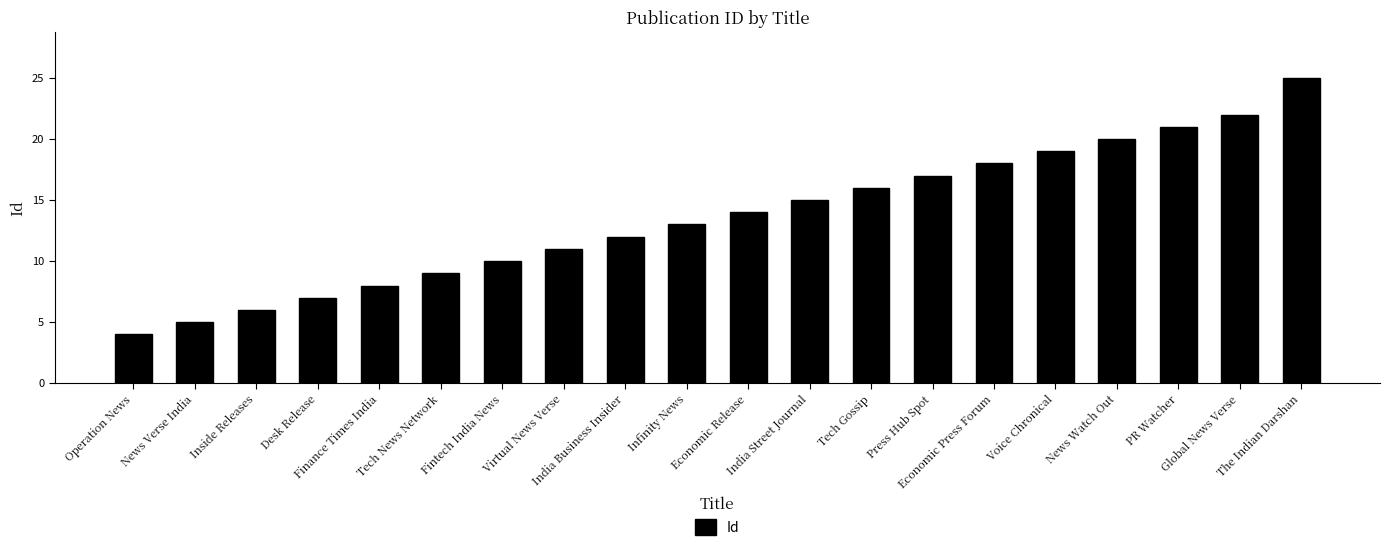

Is it true that the value at Tech News Network is 9?

True